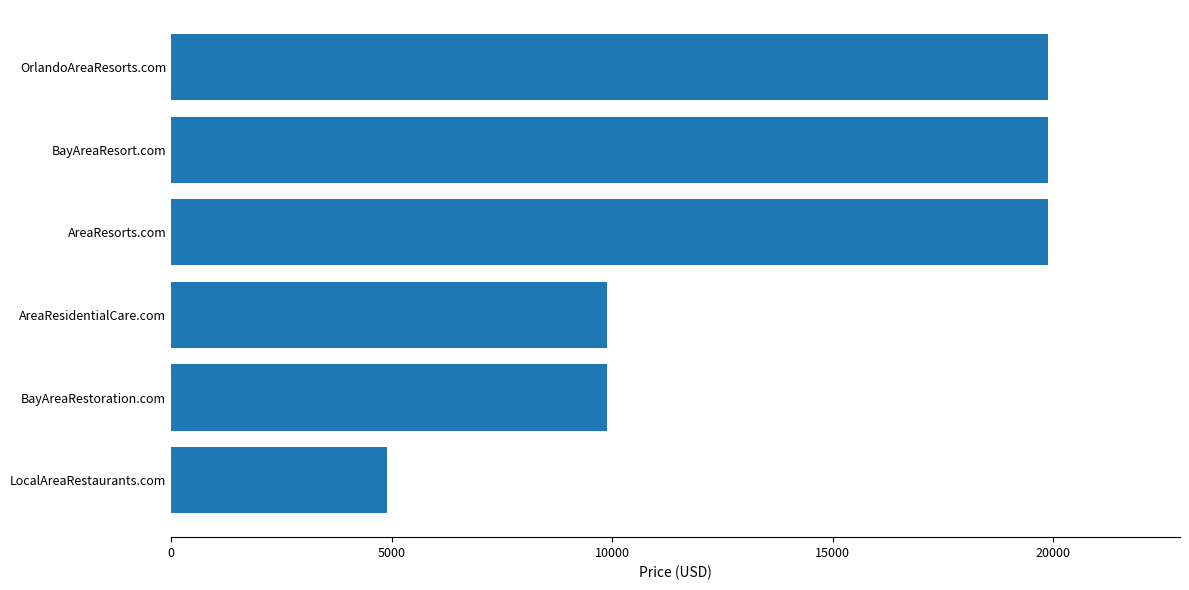

True or false: the data shows 1957 at LocalAreaRestaurants.com.

False